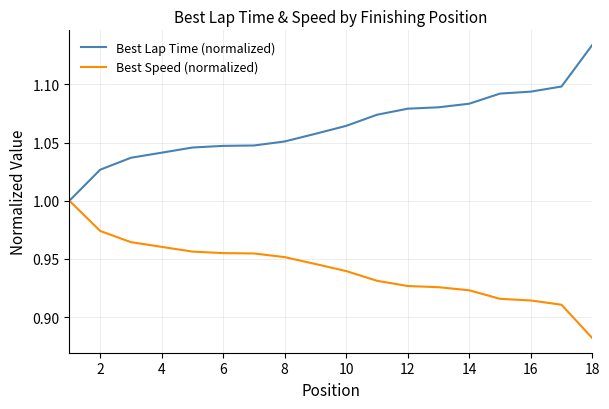

Which series has the largest total across all categories?

Best Lap Time (normalized)